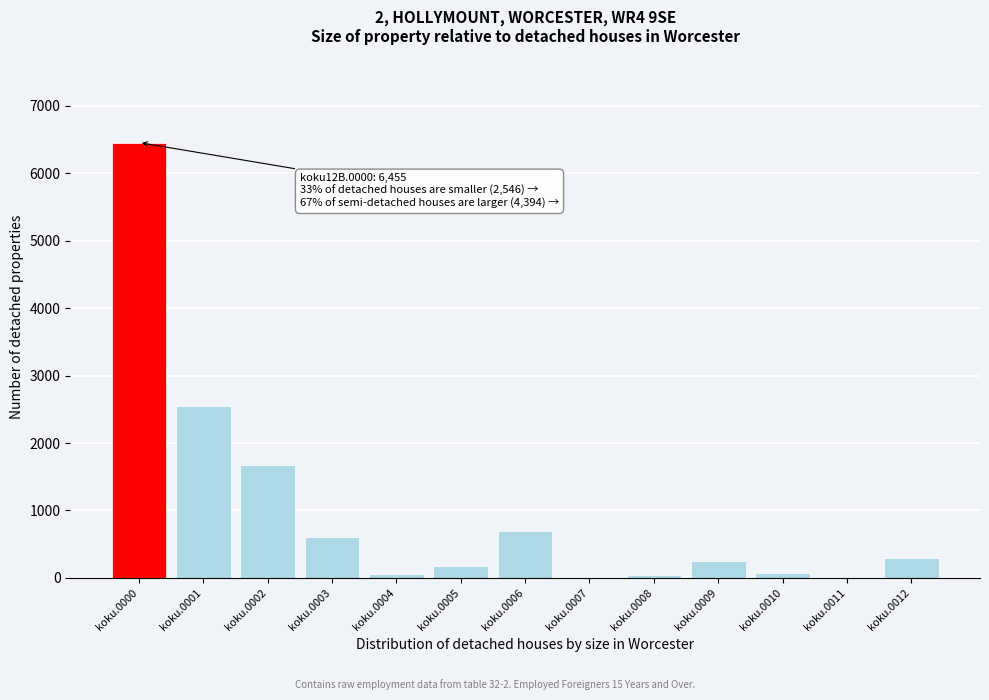

Where is the data nearest to the value 3234?

koku.0001